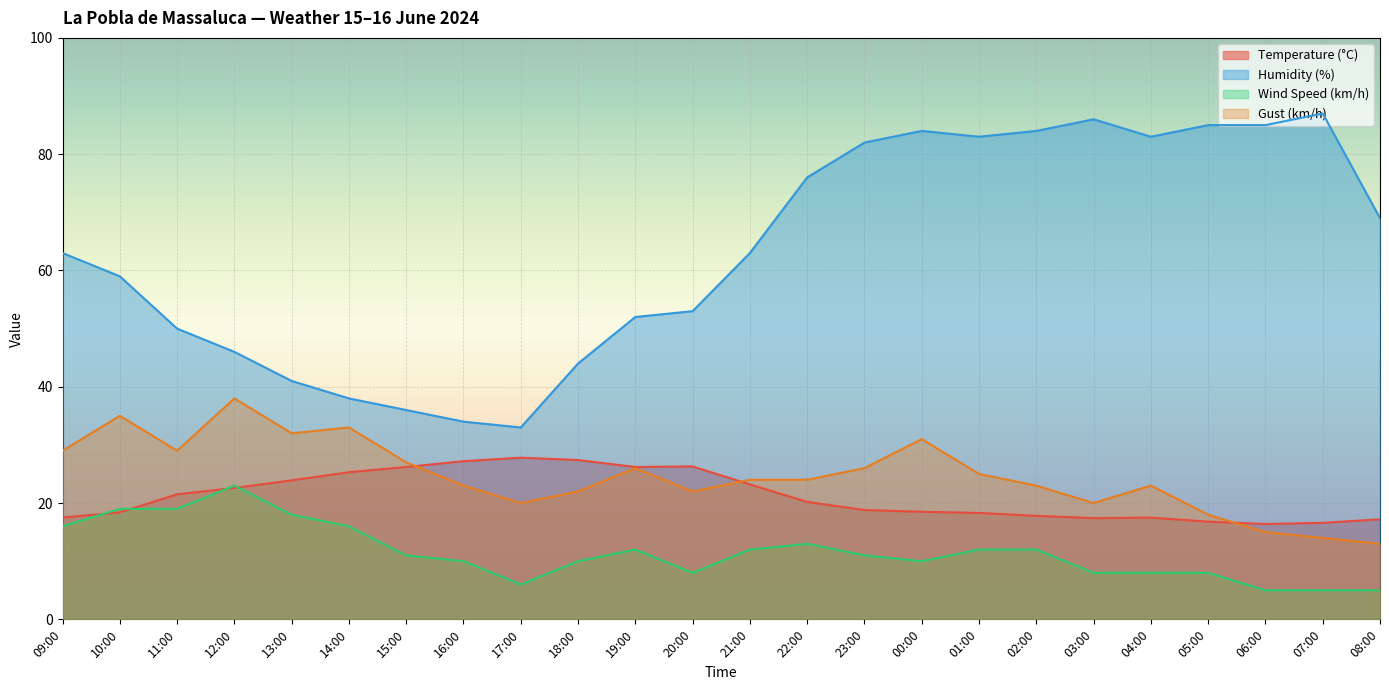

The value of Humidity (%) at 16:00 is 10.6. True or false?

False